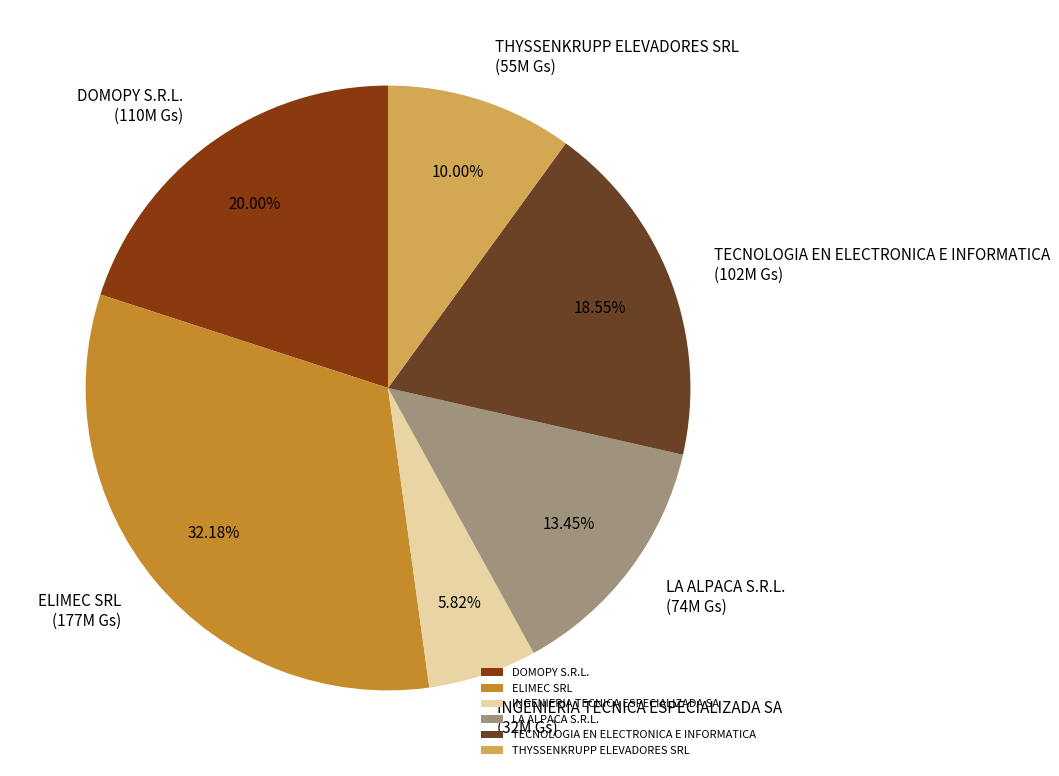

The LA ALPACA S.R.L. slice represents 13% of the pie. True or false?

True